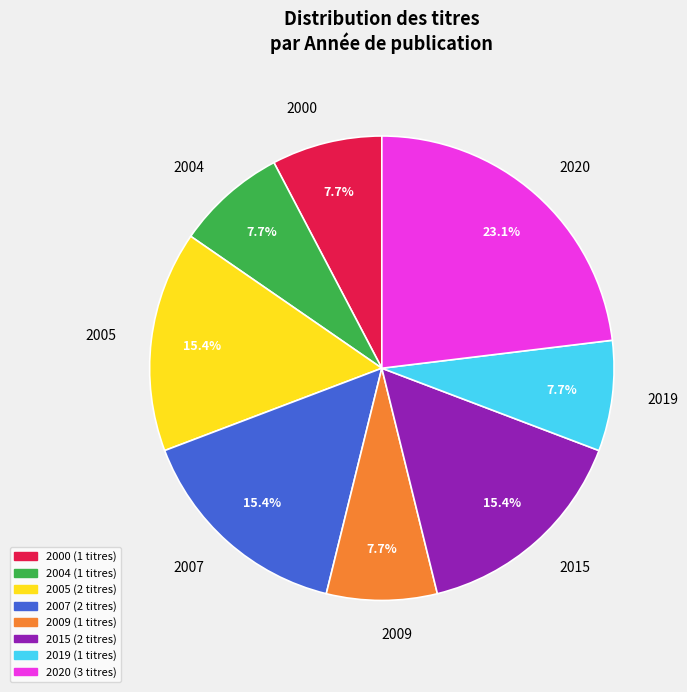

Count the number of slices in the pie.

8